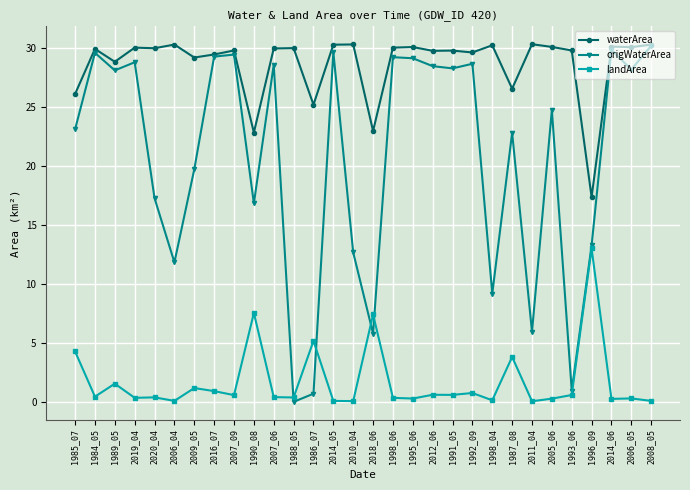

True or false: waterArea has more than 0 interior local peaks.

True